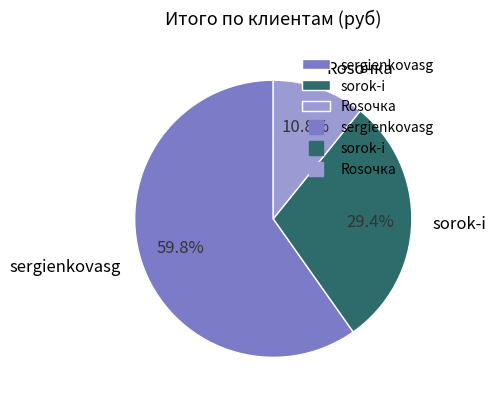

The sergienkovasg slice represents 65% of the pie. True or false?

False